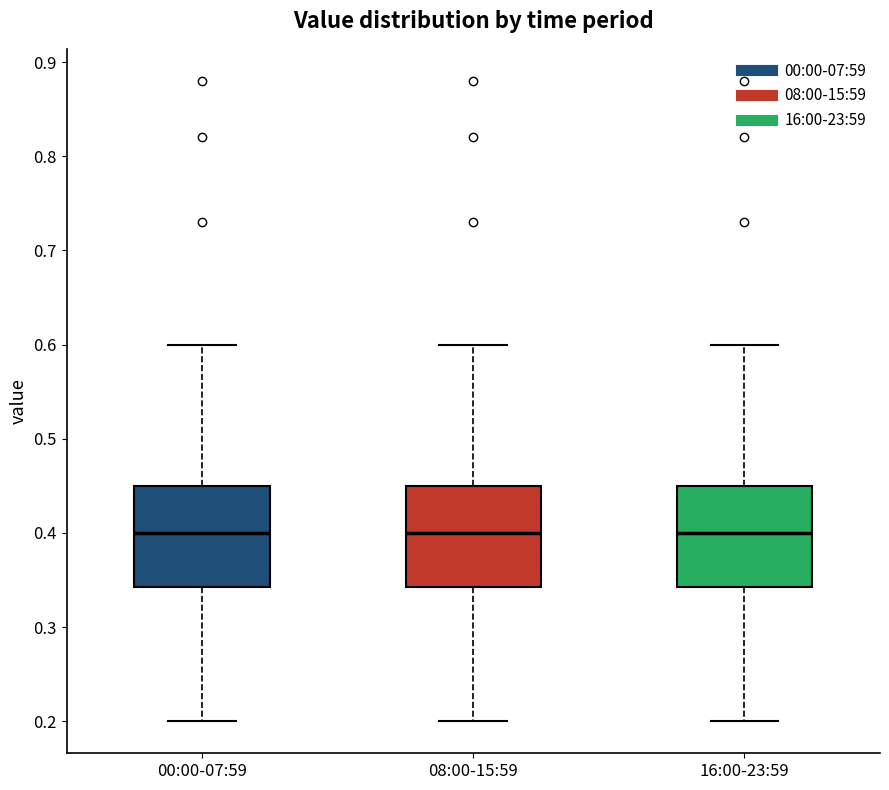

Reading left to right, read every box against the y-axis: the position of its median line, the range the box covers, and the ends of its whiskers. The values are not printed on the chart, so give them approximately, as read against the axis.

00:00-07:59: median 0.40, box 0.34 to 0.45, whiskers 0.20 to 0.60
08:00-15:59: median 0.40, box 0.34 to 0.45, whiskers 0.20 to 0.60
16:00-23:59: median 0.40, box 0.34 to 0.45, whiskers 0.20 to 0.60